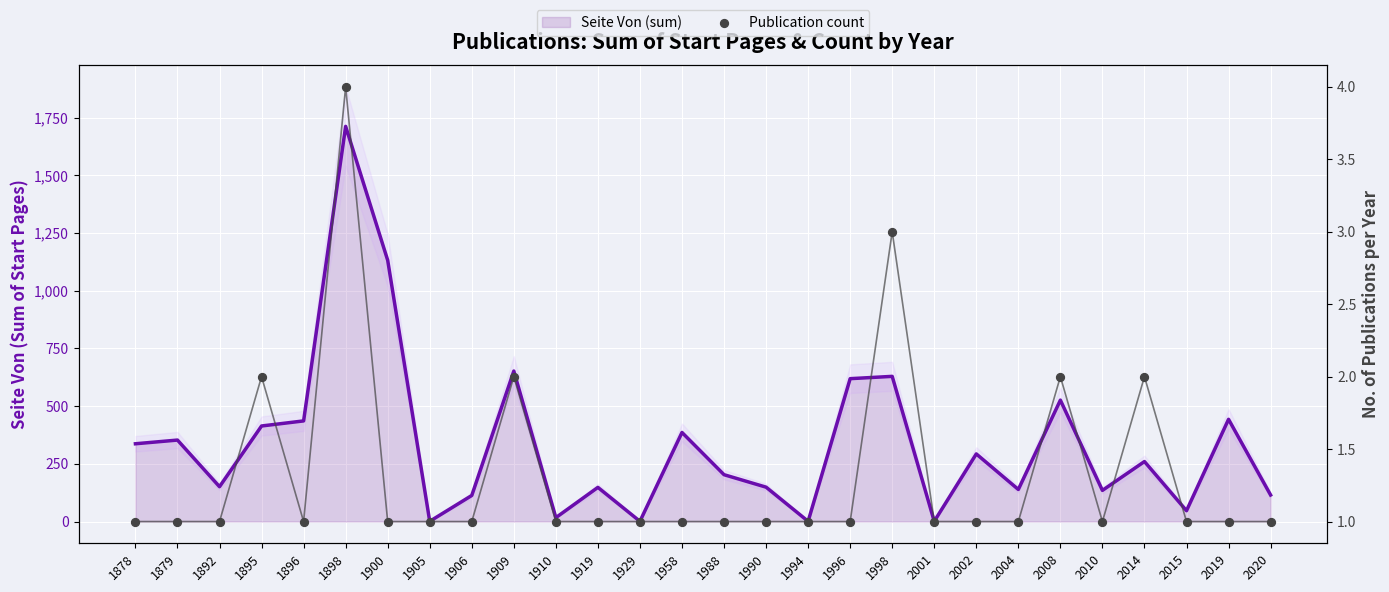

Which series contains the highest Y value?

Seite Von (sum)